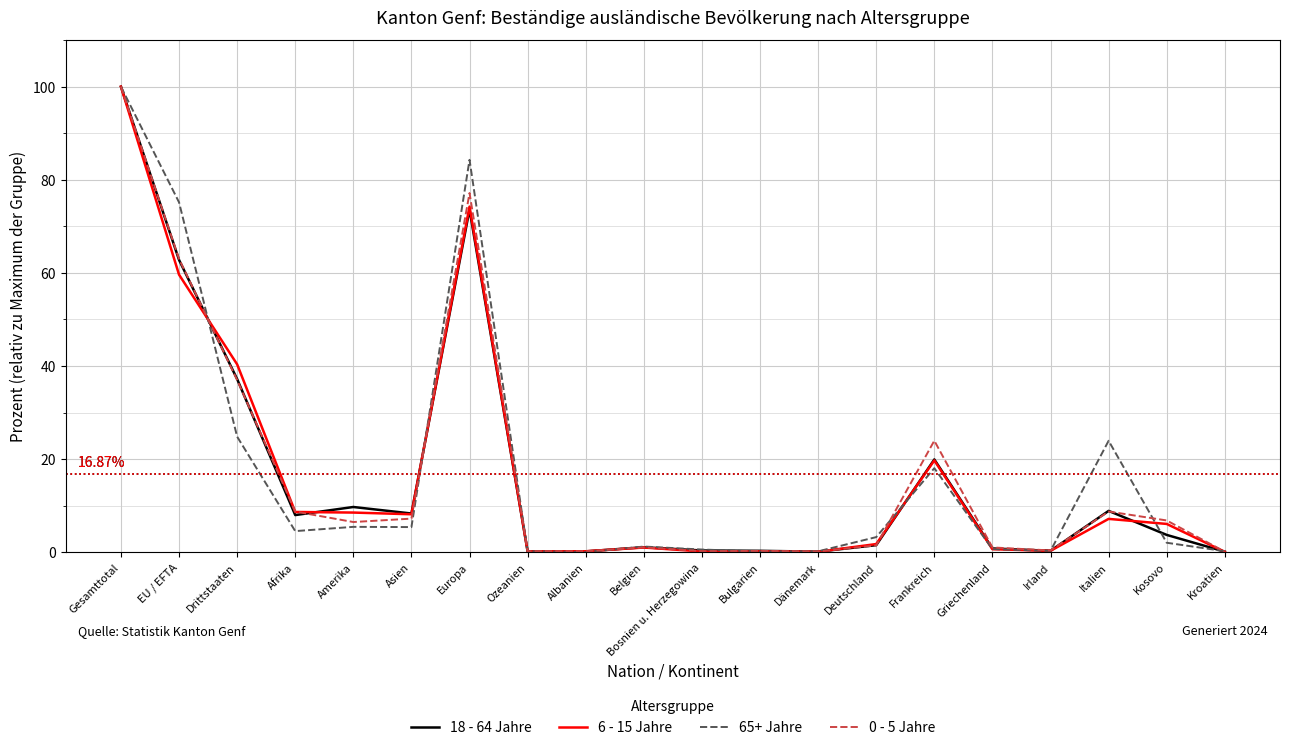

What position from the right is Amerika?

16